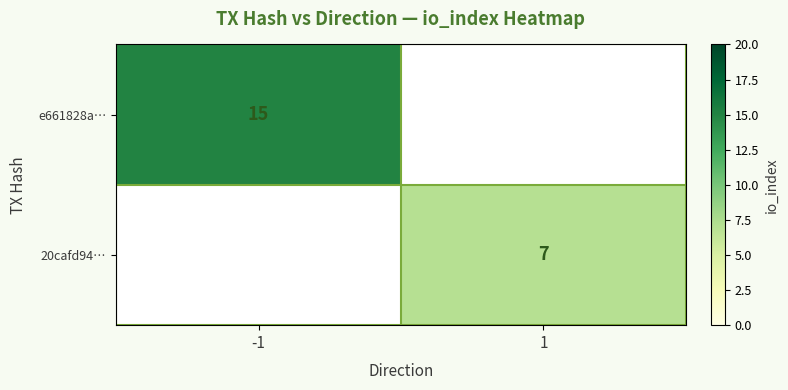

Which label corresponds to the smallest value in the chart?

1